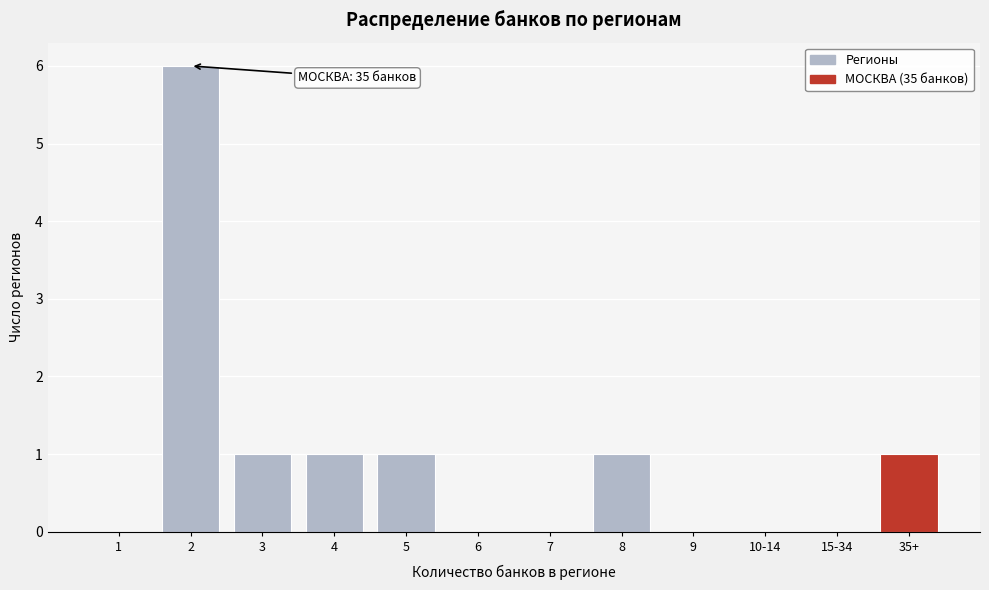

Reading left to right, list all the values displayed in this chart.

1=0	2=6	3=1	4=1	5=1	6=0	7=0	8=1	9=0	10-14=0	15-34=0	35+=1